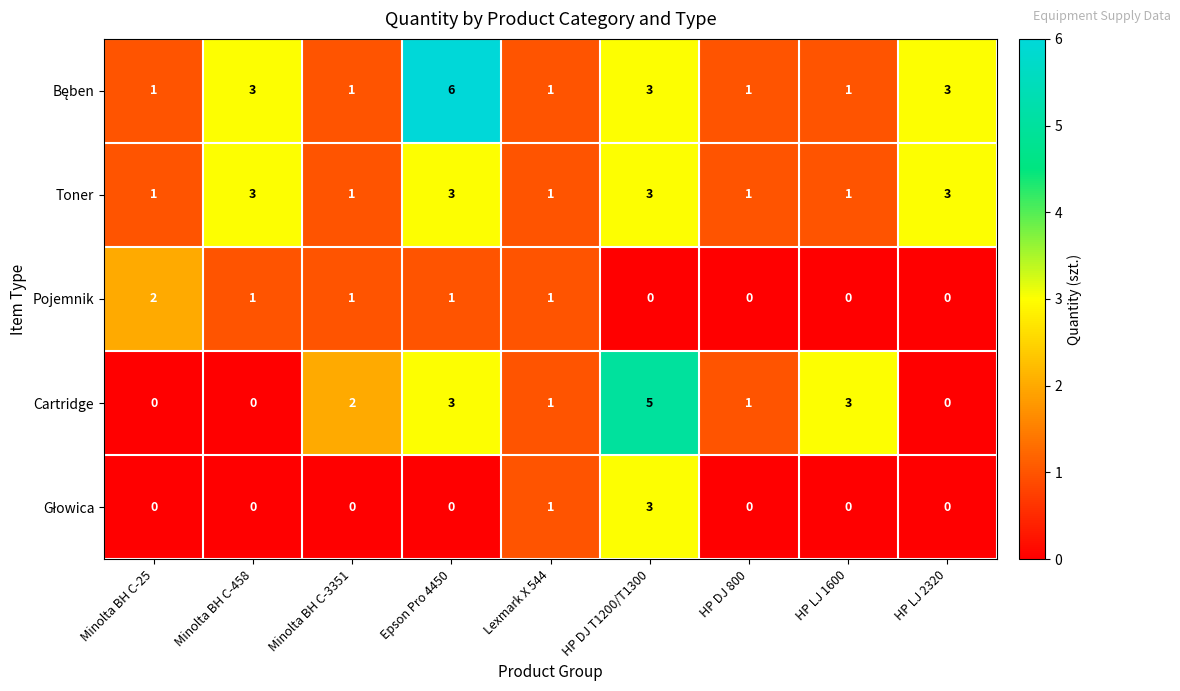

What is the difference between the maximum and second lowest values in the Cartridge series?

5